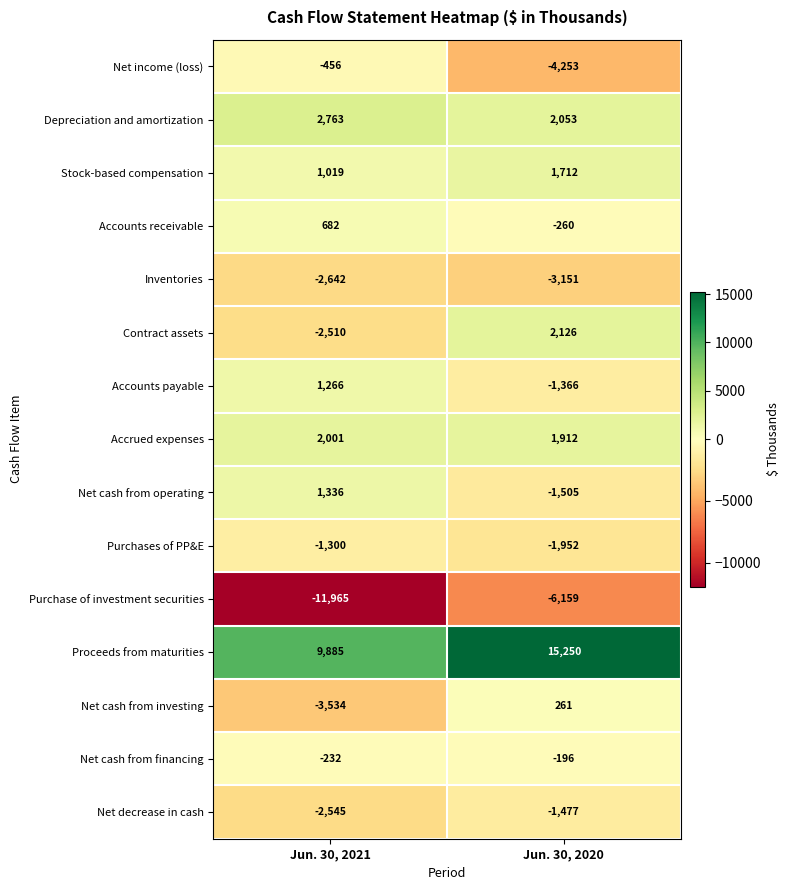

At which label is Contract assets closest to -192?

Jun. 30, 2021